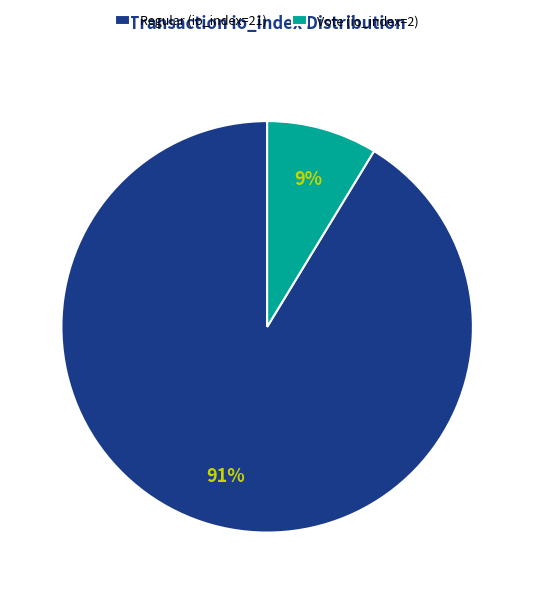

To the nearest percent, what is the average slice percentage?

50%